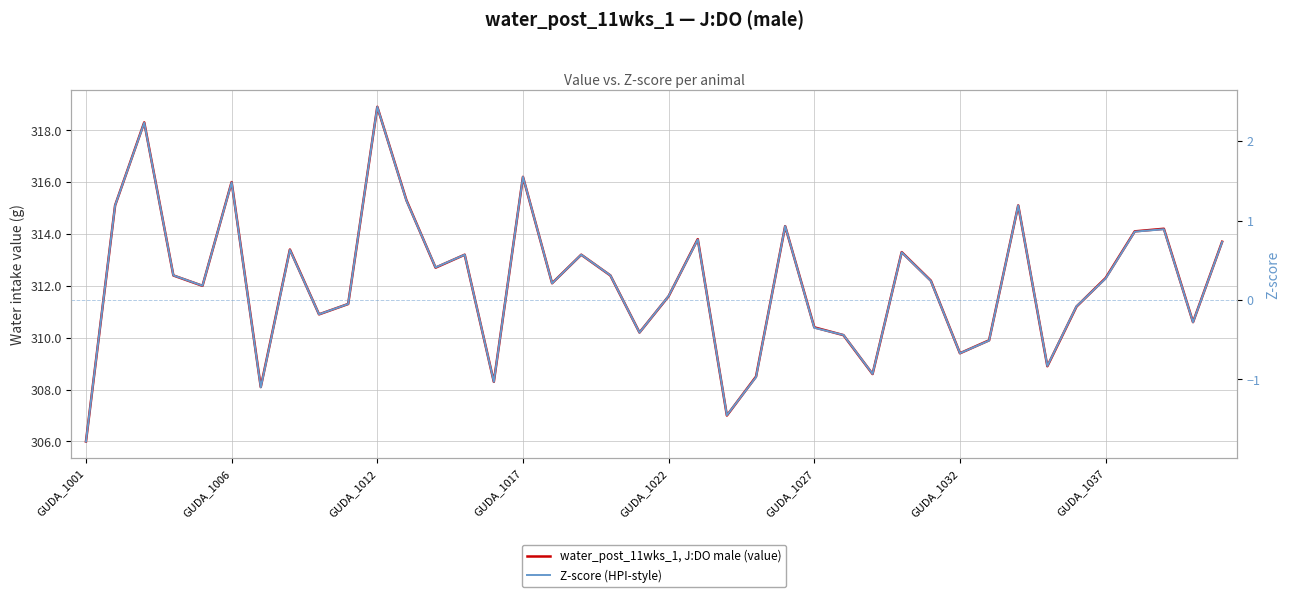

Between GUDA_1012 and 12, which is larger?

GUDA_1012